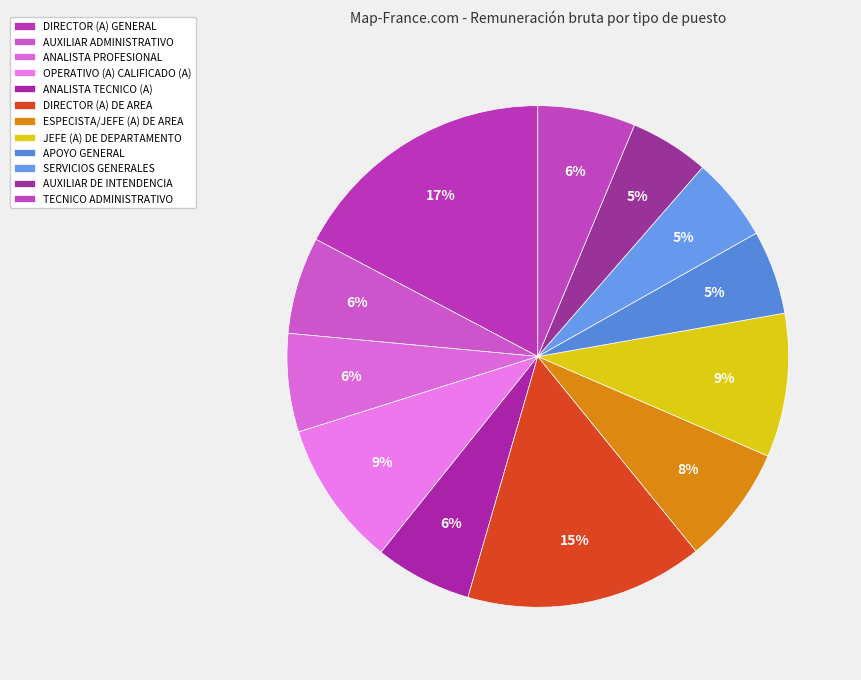

What percentage is the AUXILIAR DE INTENDENCIA slice, to the nearest percent?

5%